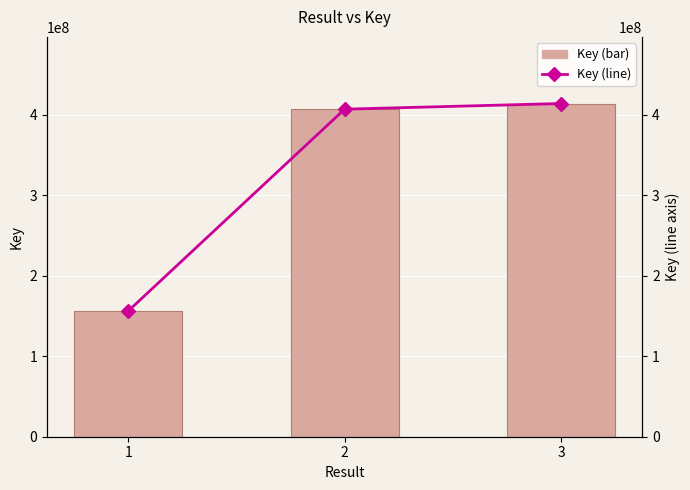

What is the difference between the maximum and minimum values in the Key series?

257910118